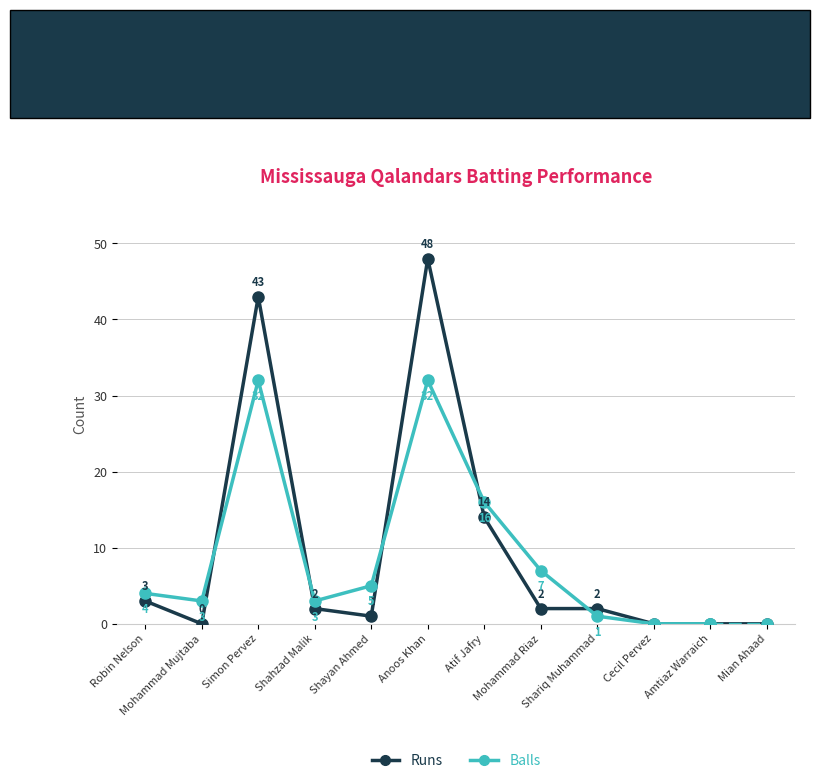

What is the sum of all values?

115